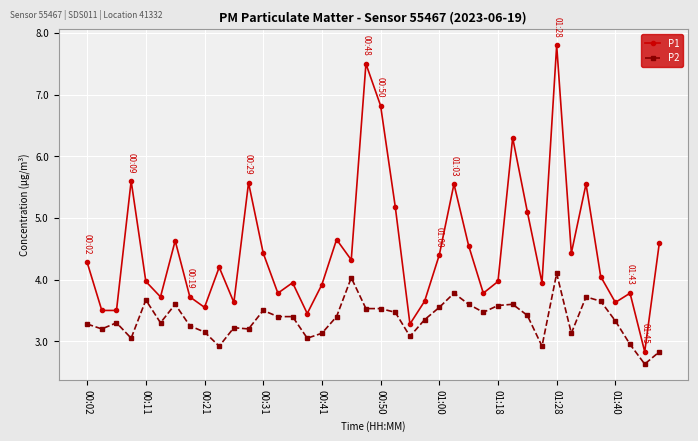

Count the number of data series in this chart.

2